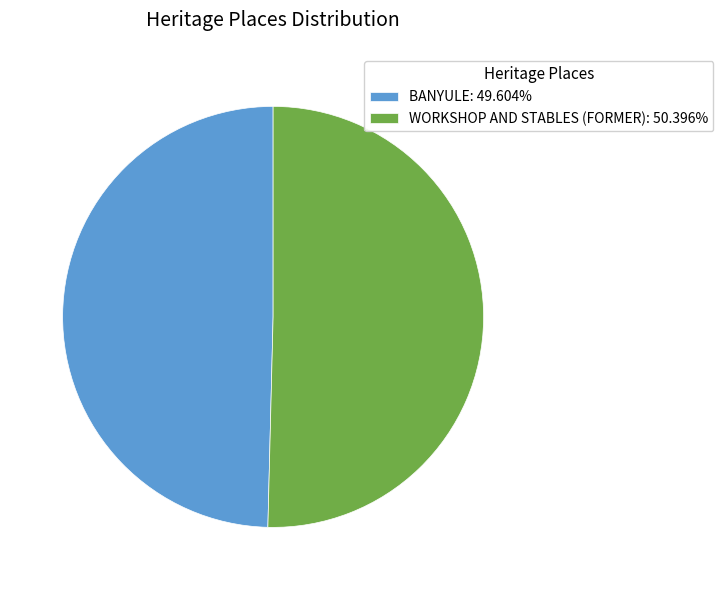

Does WORKSHOP AND STABLES (FORMER) represent more than half of the total?

Yes